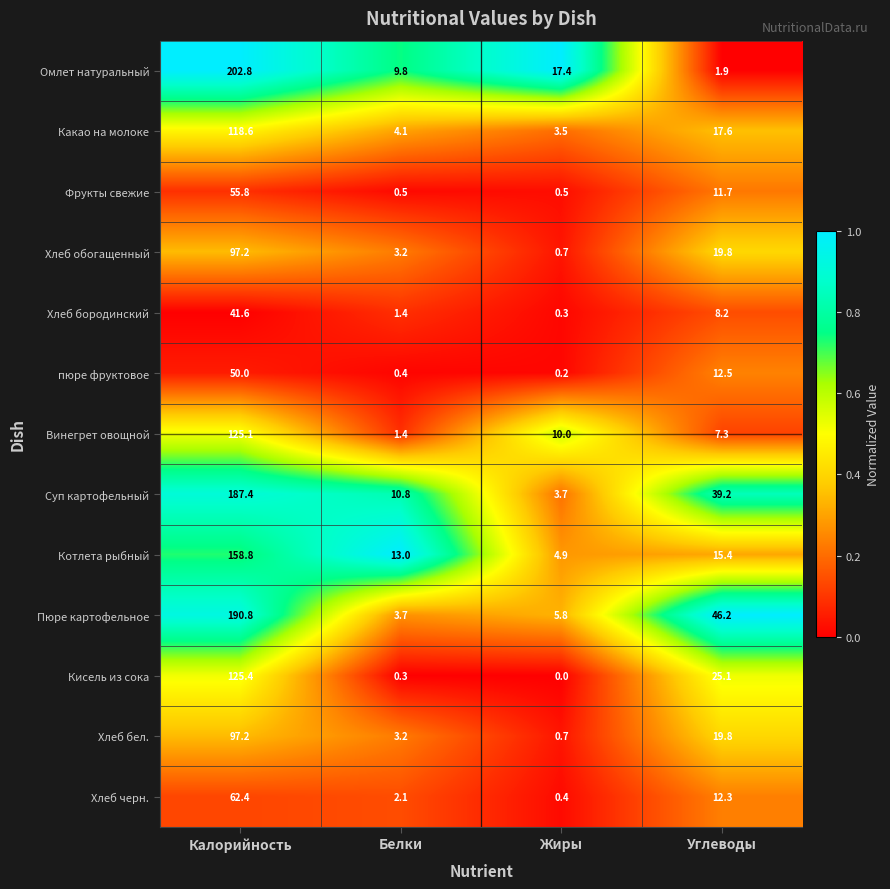

What is the difference between the maximum and minimum values in the Хлеб бел. series?

96.5